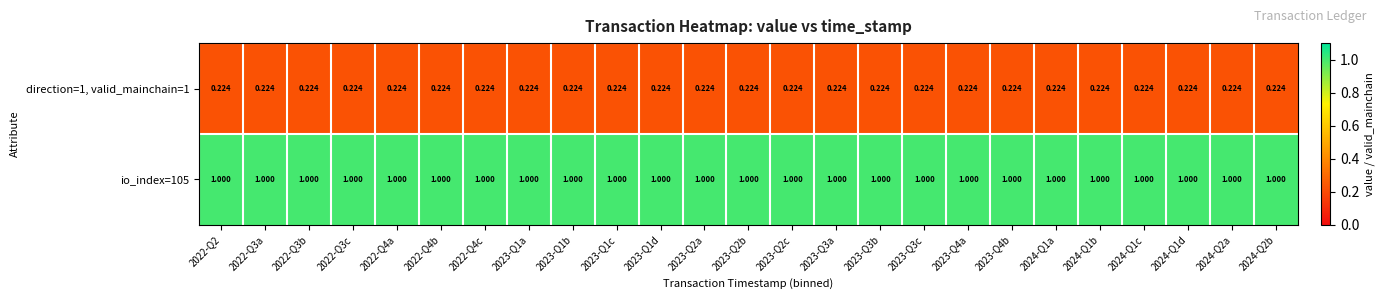

Is the value of direction=1, valid_mainchain=1 at 2024-Q1c greater than the value of io_index=105 at 2022-Q4a?

No